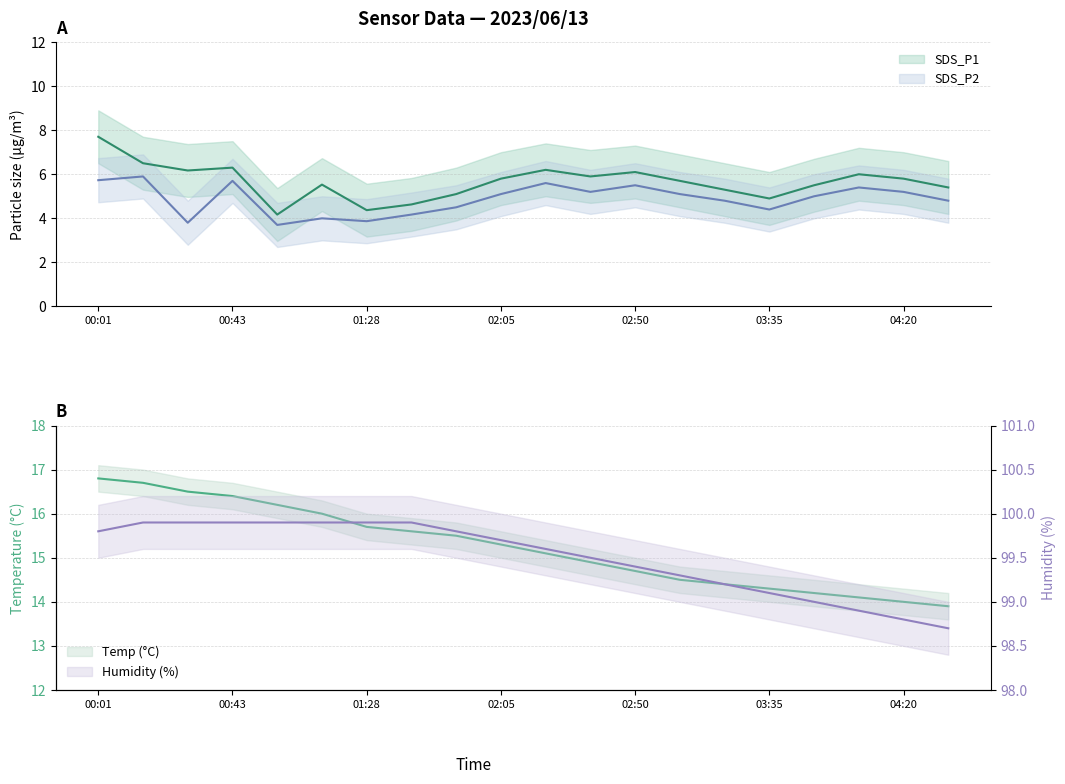

At which category is the sum across all series the highest?

00:01